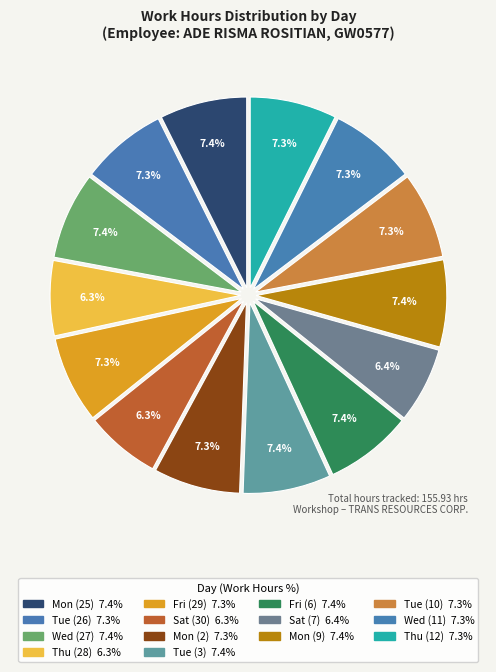

How many slices are in this pie chart?

14